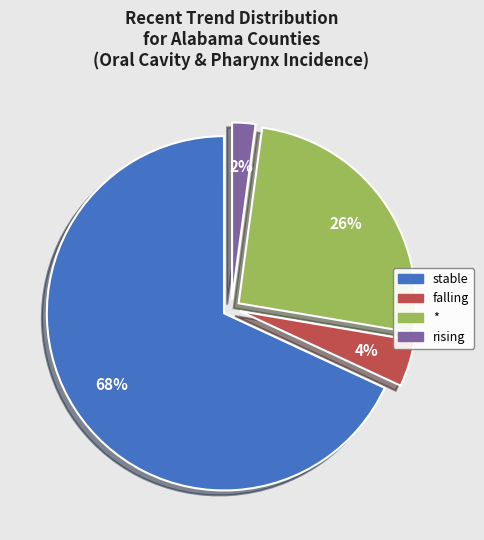

To the nearest percent, what is the difference between the largest and smallest slice percentages?

66%